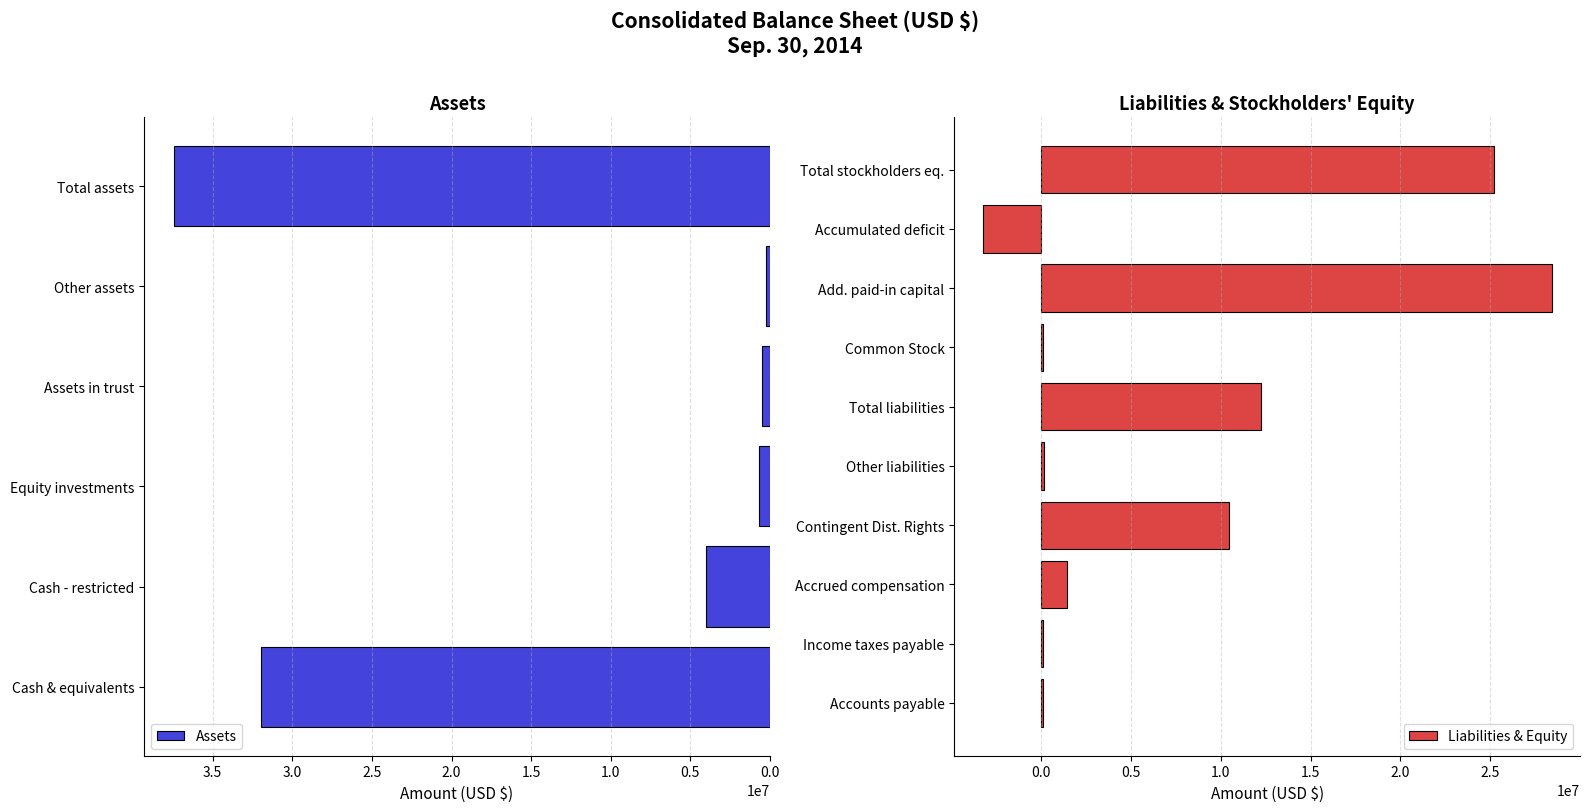

What is the maximum value for Assets?

37438000